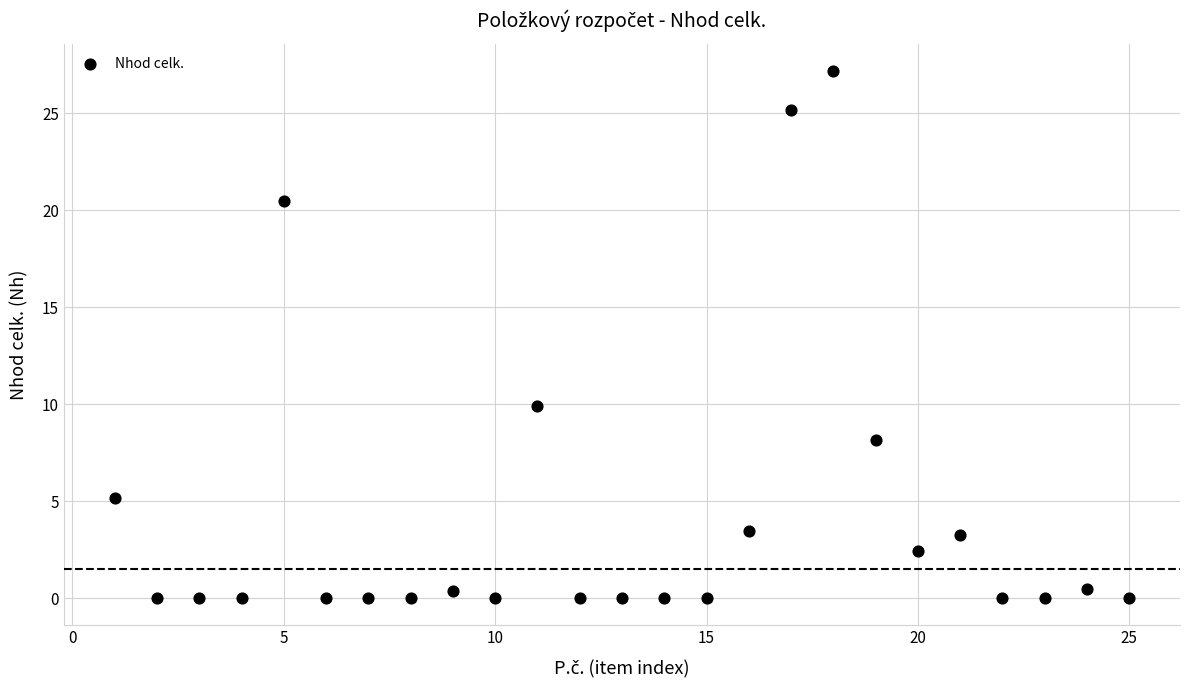

What is the range of X values (max minus min)?

24.0